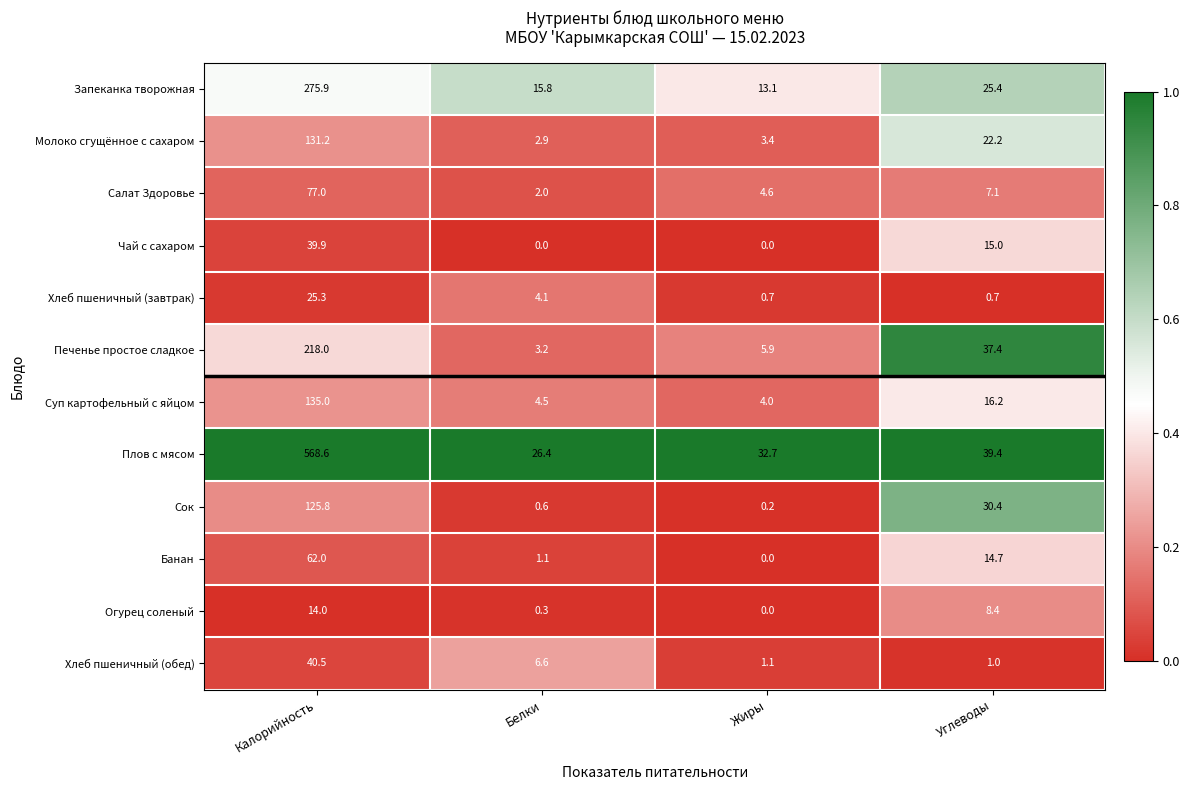

What is the difference between the highest and lowest values at Калорийность?

554.6